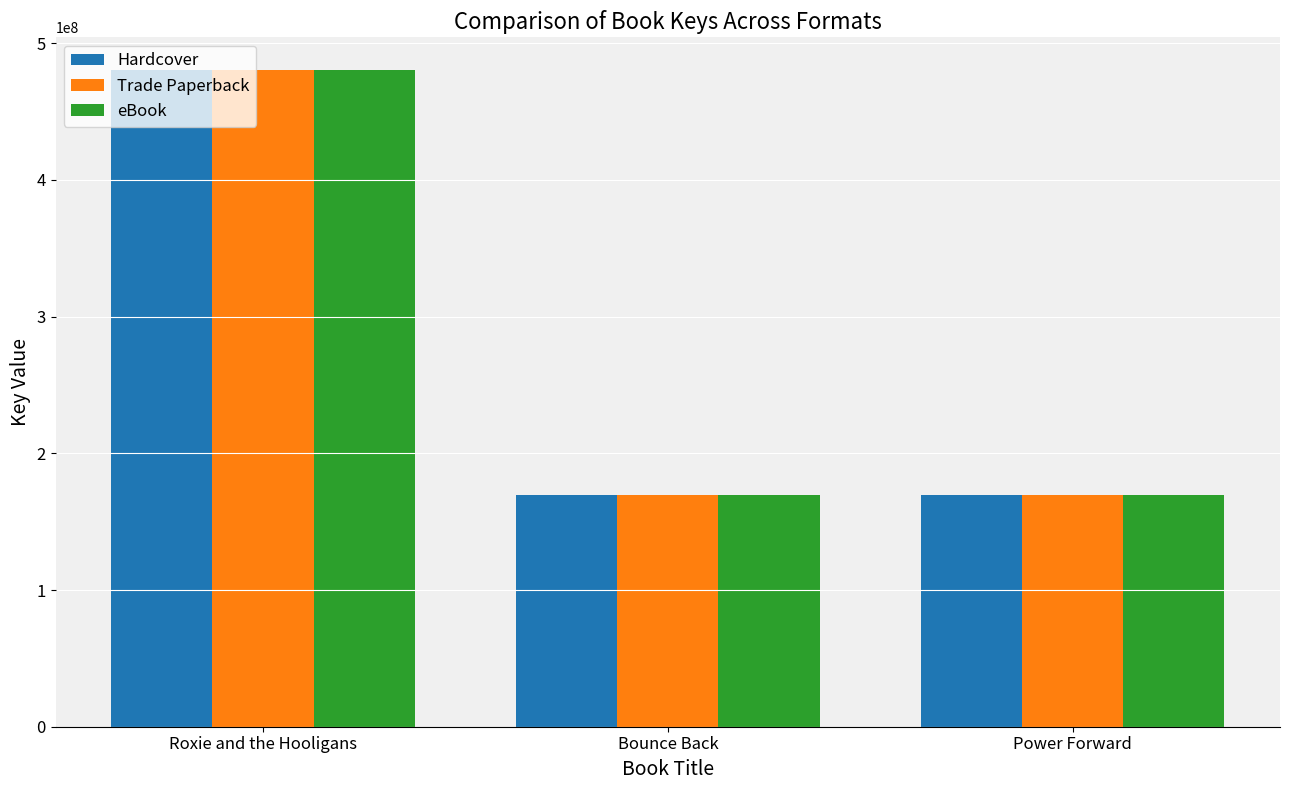

What is the average value of the Trade Paperback series?

272892913